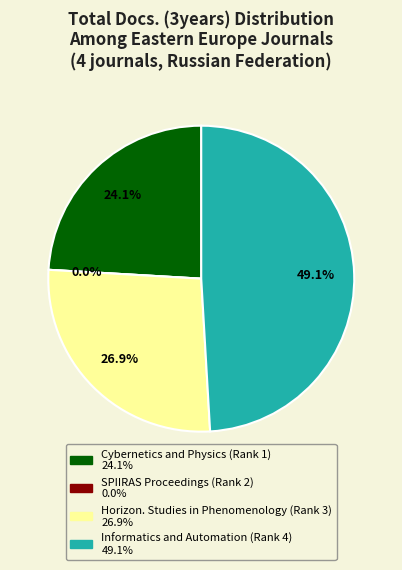

What is the smallest slice in the pie chart?

SPIIRAS Proceedings (Rank 2)